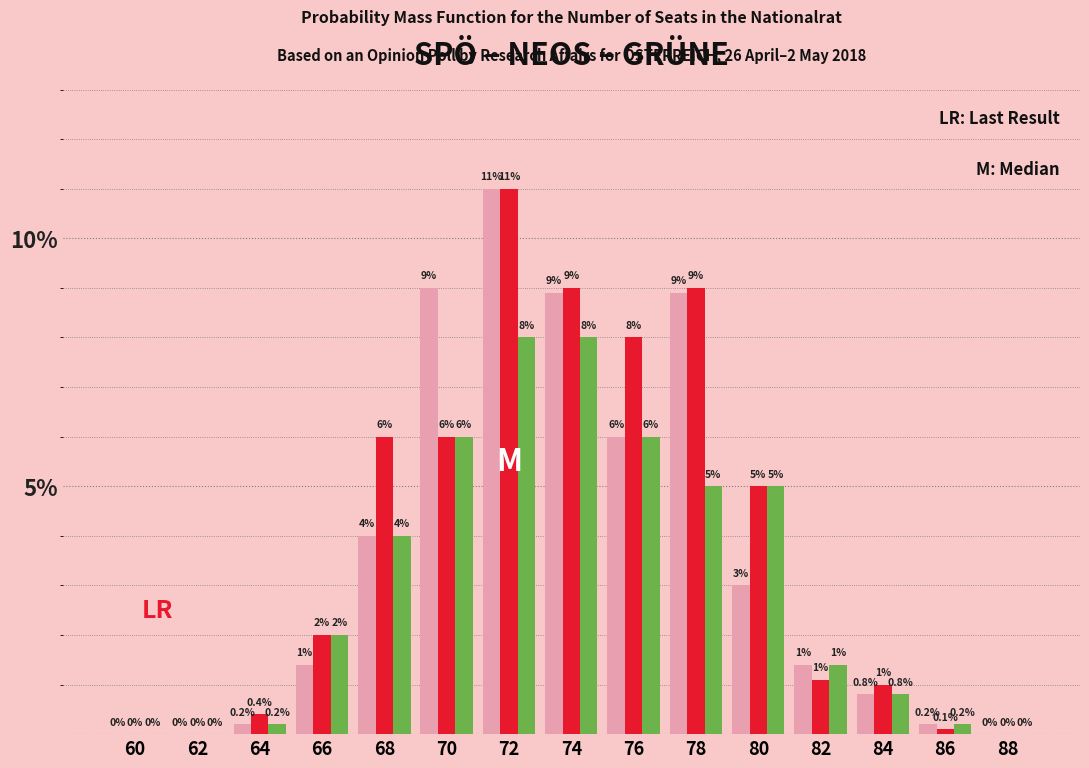

At which category is the sum across all series the highest?

72